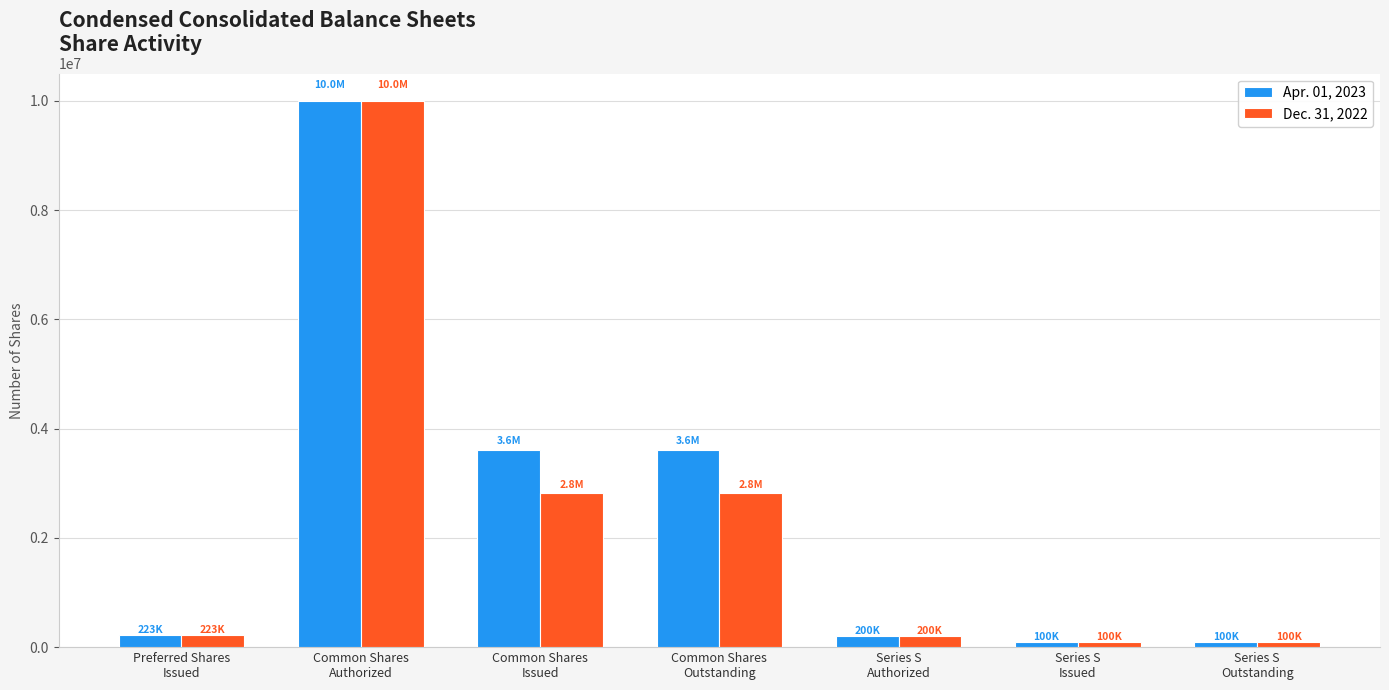

What is the maximum value shown in the chart?

10000000